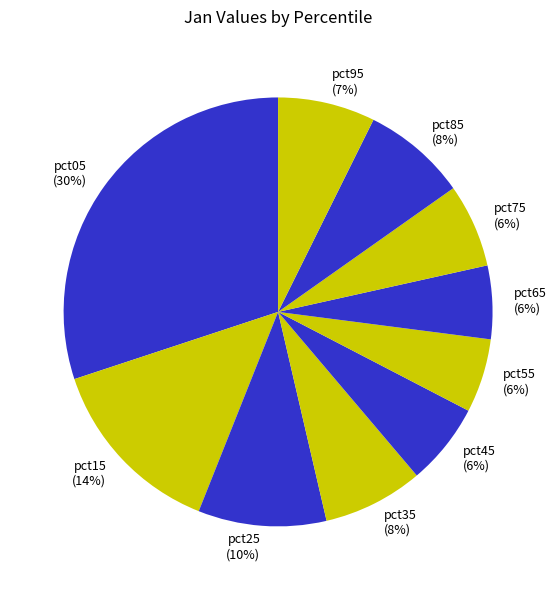

Count the number of slices in the pie.

10